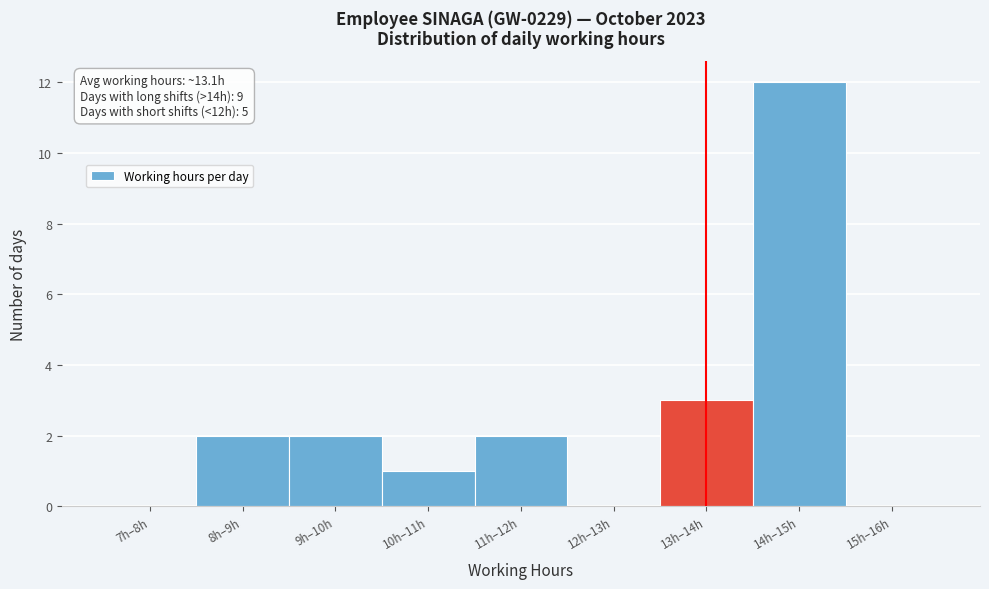

Reading right to left, extract all data points from this chart.

15h–16h=0	14h–15h=12	13h–14h=3	12h–13h=0	11h–12h=2	10h–11h=1	9h–10h=2	8h–9h=2	7h–8h=0